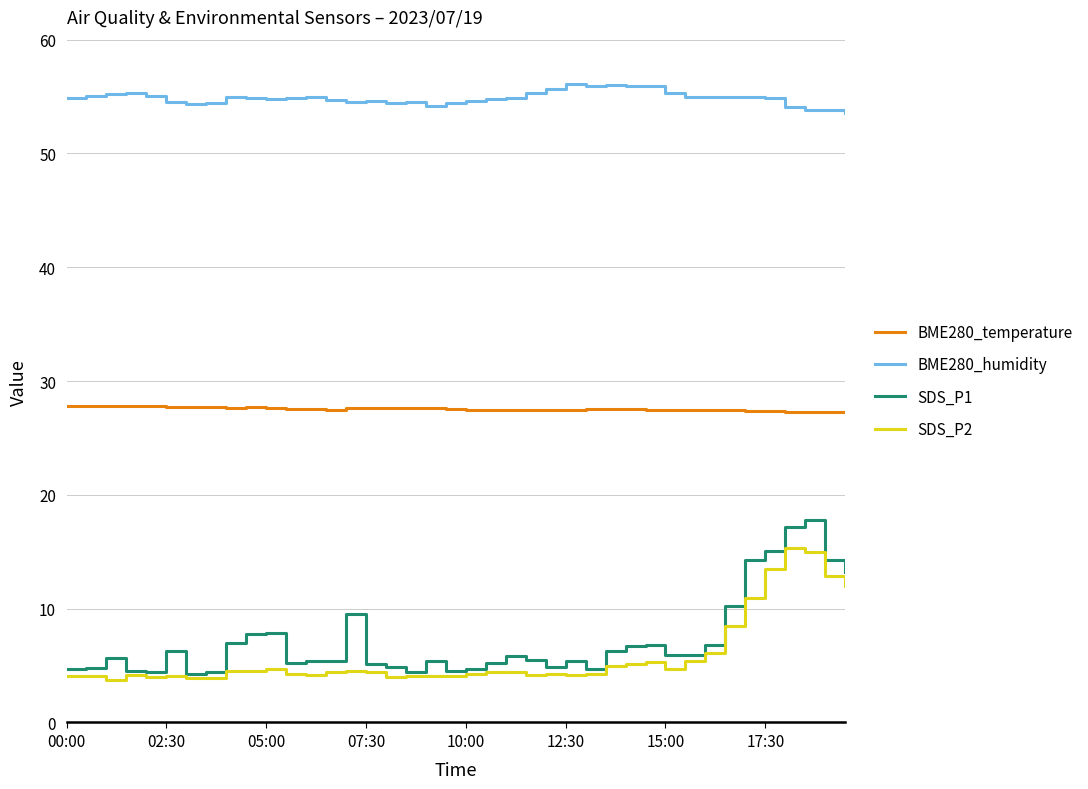

How many lines are shown in the chart?

4